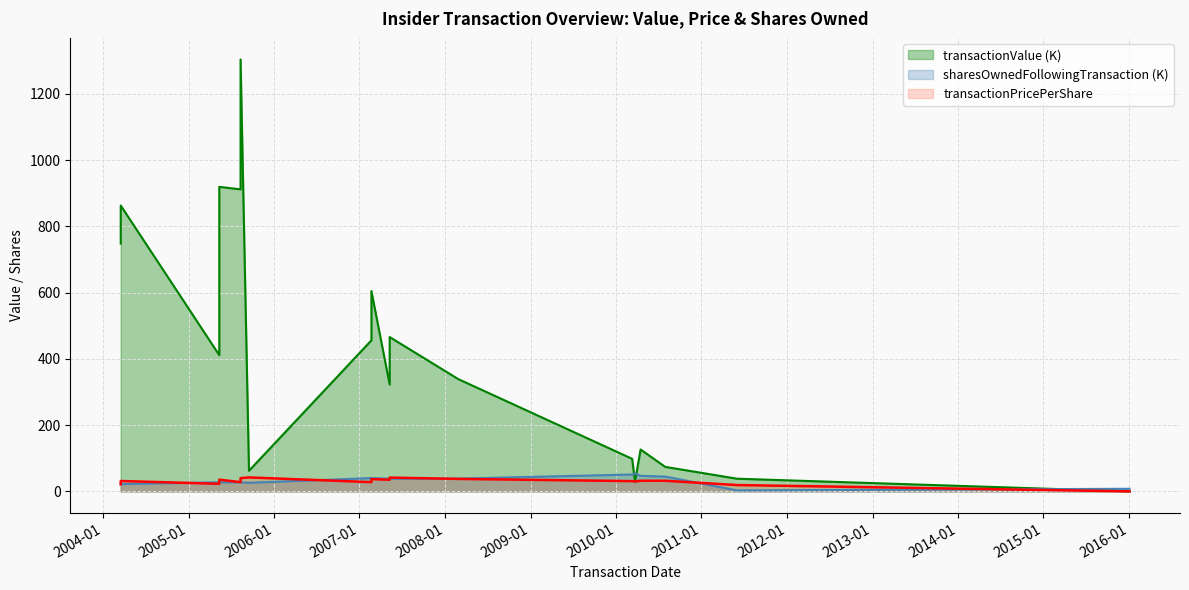

What is the difference between the second highest and minimum values in the transactionPricePerShare series?

41.6